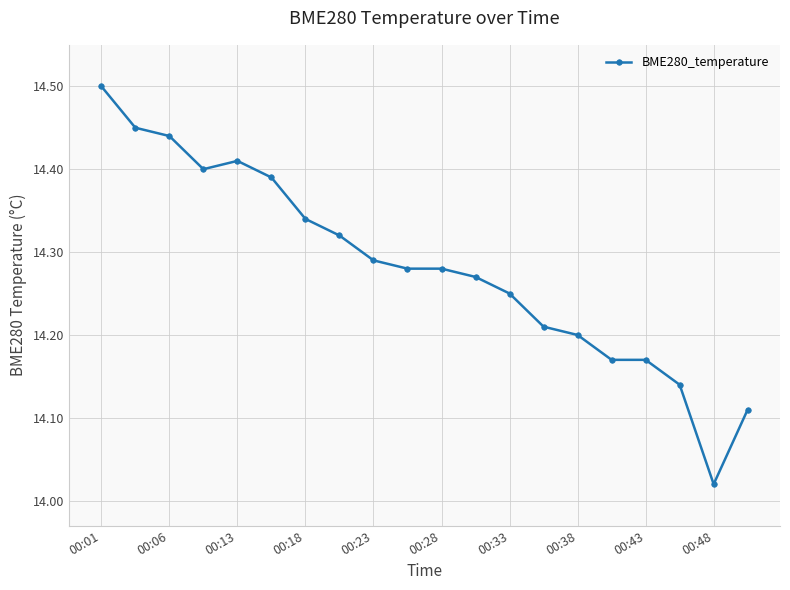

What is the difference between the second highest and minimum values?

0.4